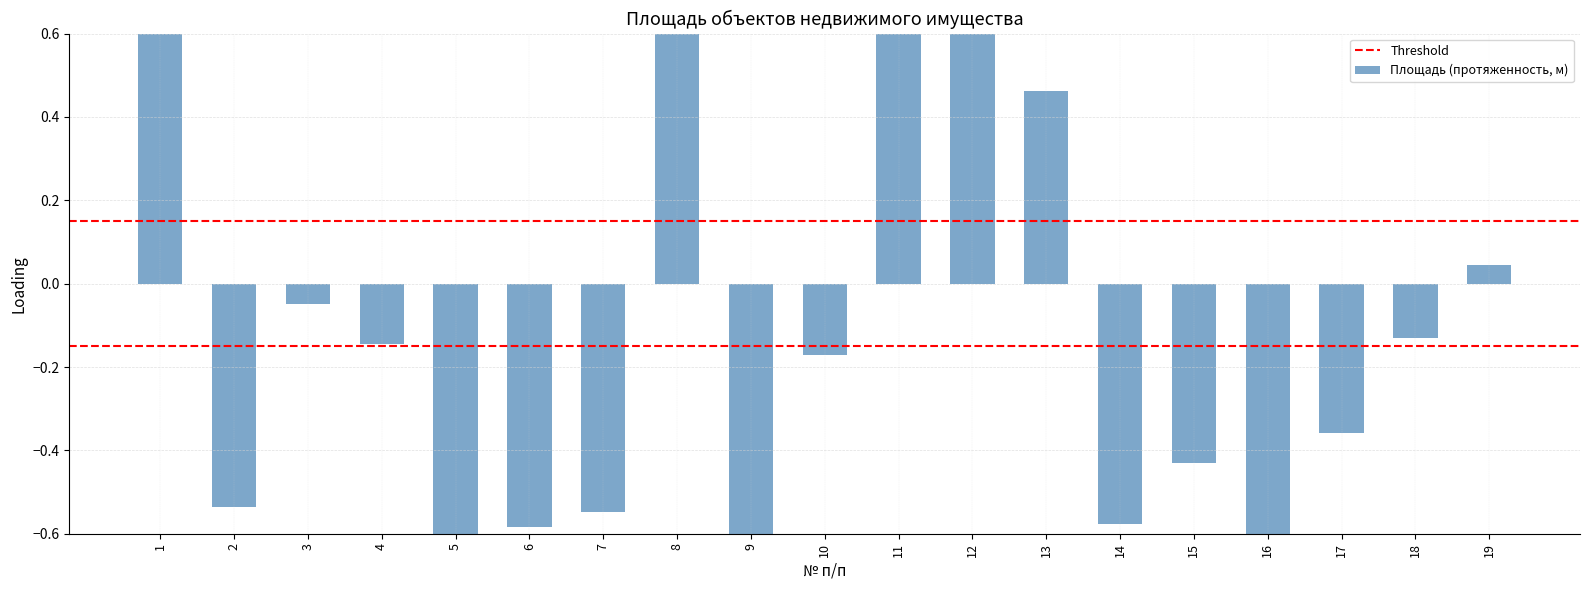

Which label corresponds to the smallest value in the chart?

9